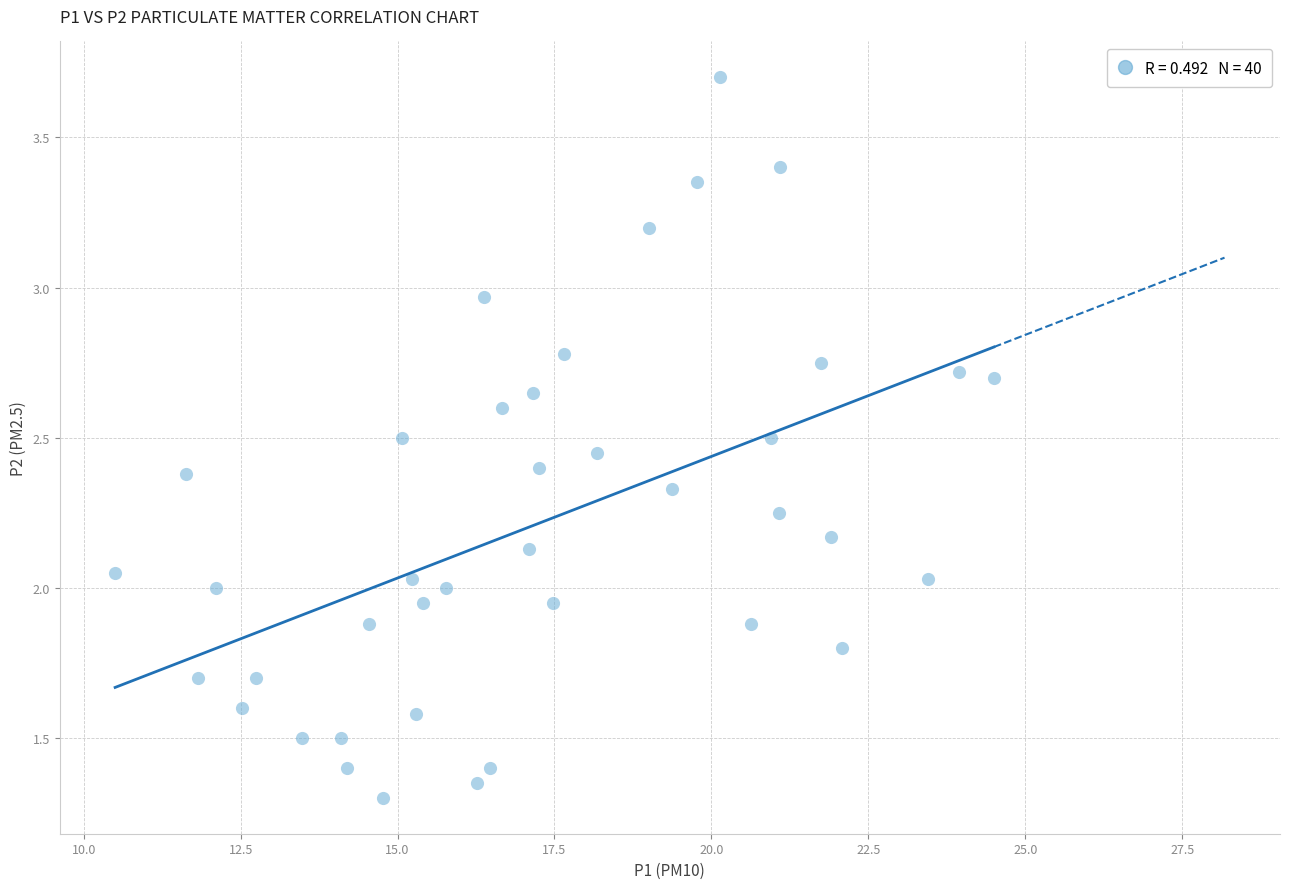

What is the range of Y values (max minus min)?

2.4